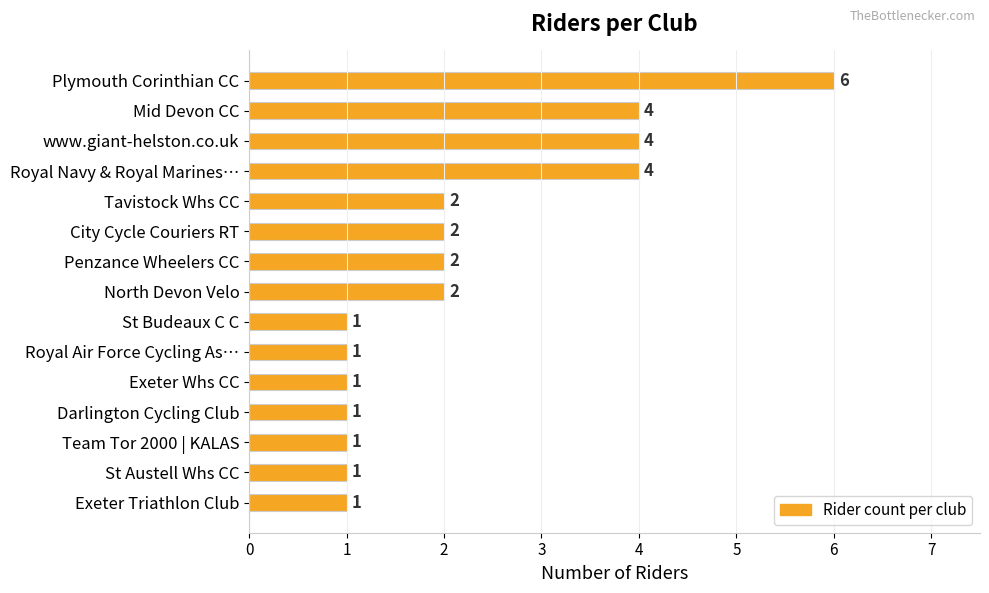

What is the ratio of the value at Penzance Wheelers CC to the value at Royal Air Force Cycling As…?

2.0